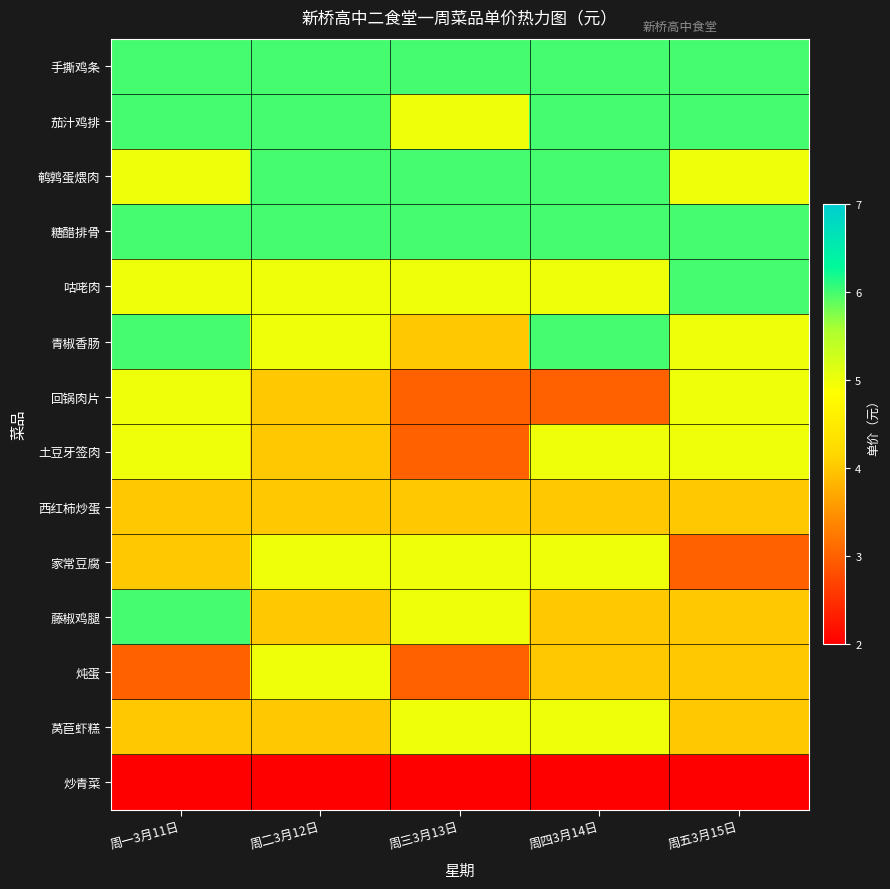

Which series has the largest total across all categories?

手撕鸡条